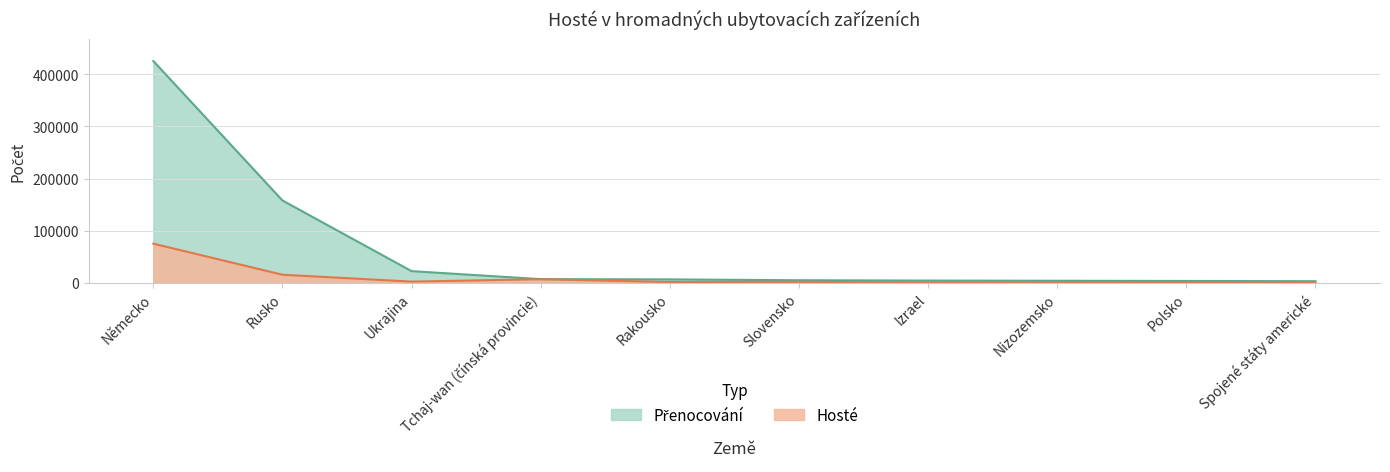

True or false: Přenocování and Hosté cross at least once.

False